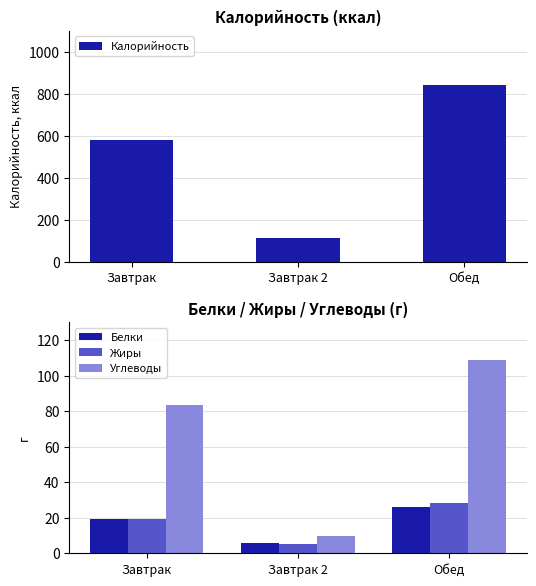

At which category is the sum across all series the highest?

Обед